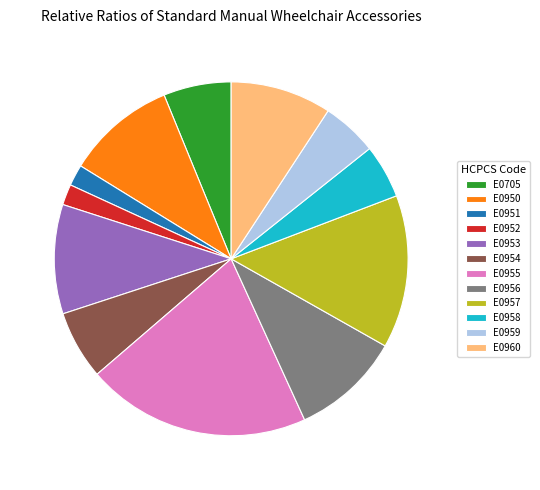

Does any single category account for the majority?

No